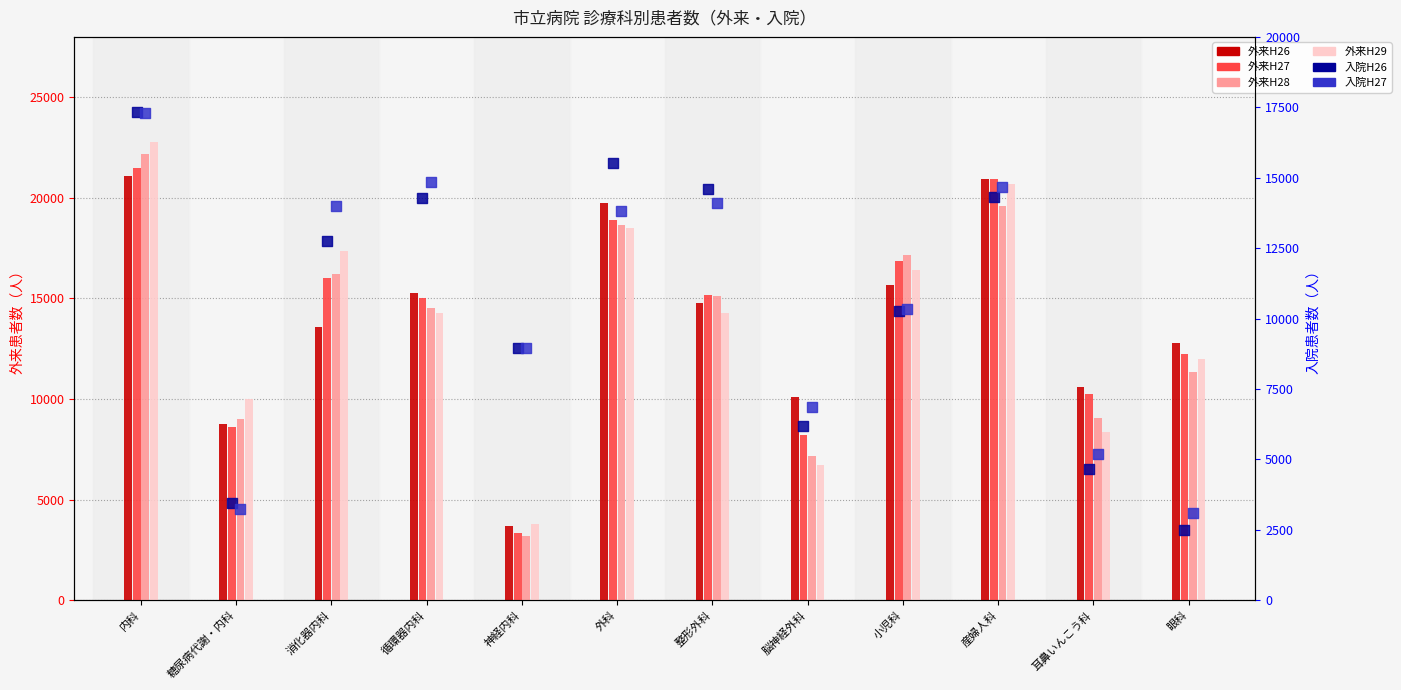

What are all the series names shown in the legend?

外来H26, 外来H27, 外来H28, 外来H29, 入院H26, 入院H27